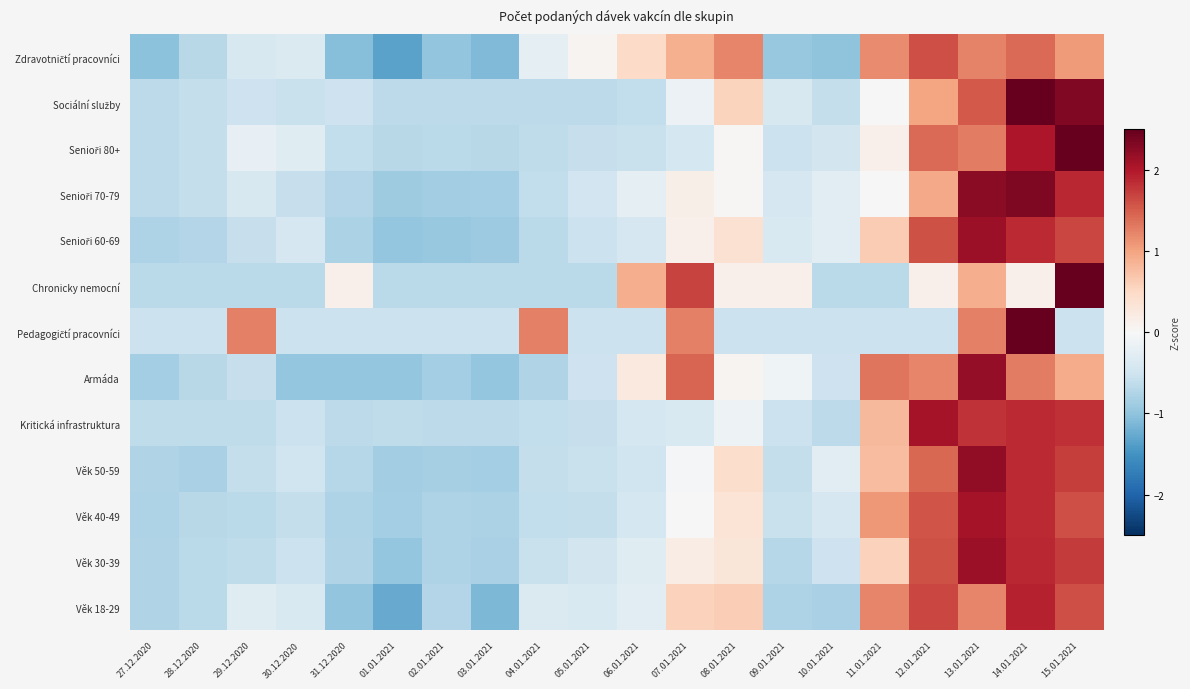

How many series are shown in this chart?

13